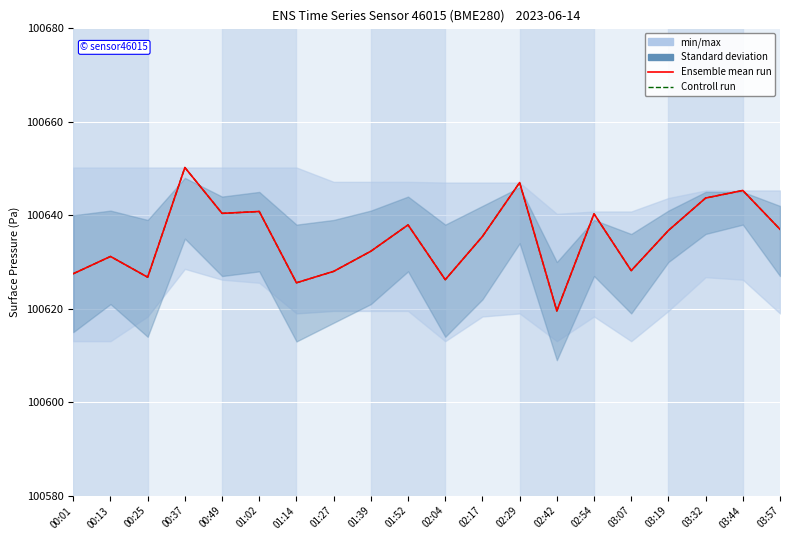

What is the average value of the Controll run series?

100635.0